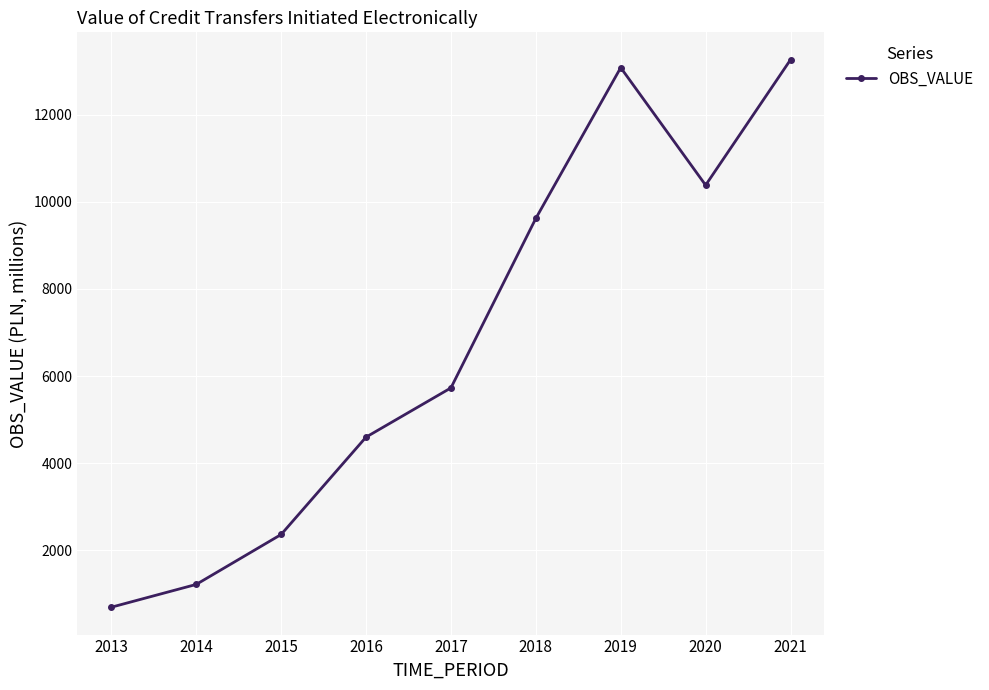

What is the minimum value shown in the chart?

697.2